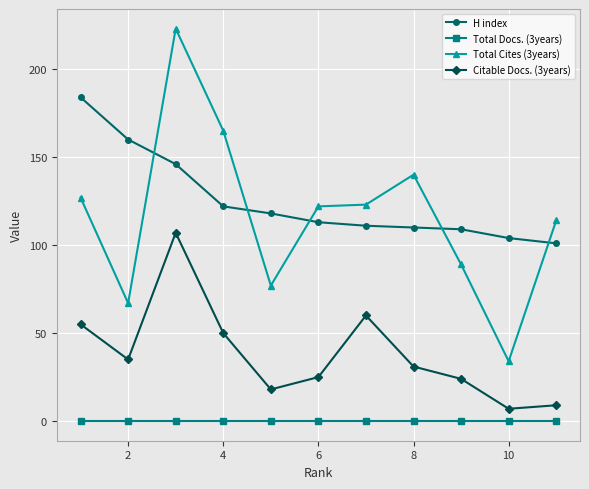

What is the maximum value shown in the chart?

223